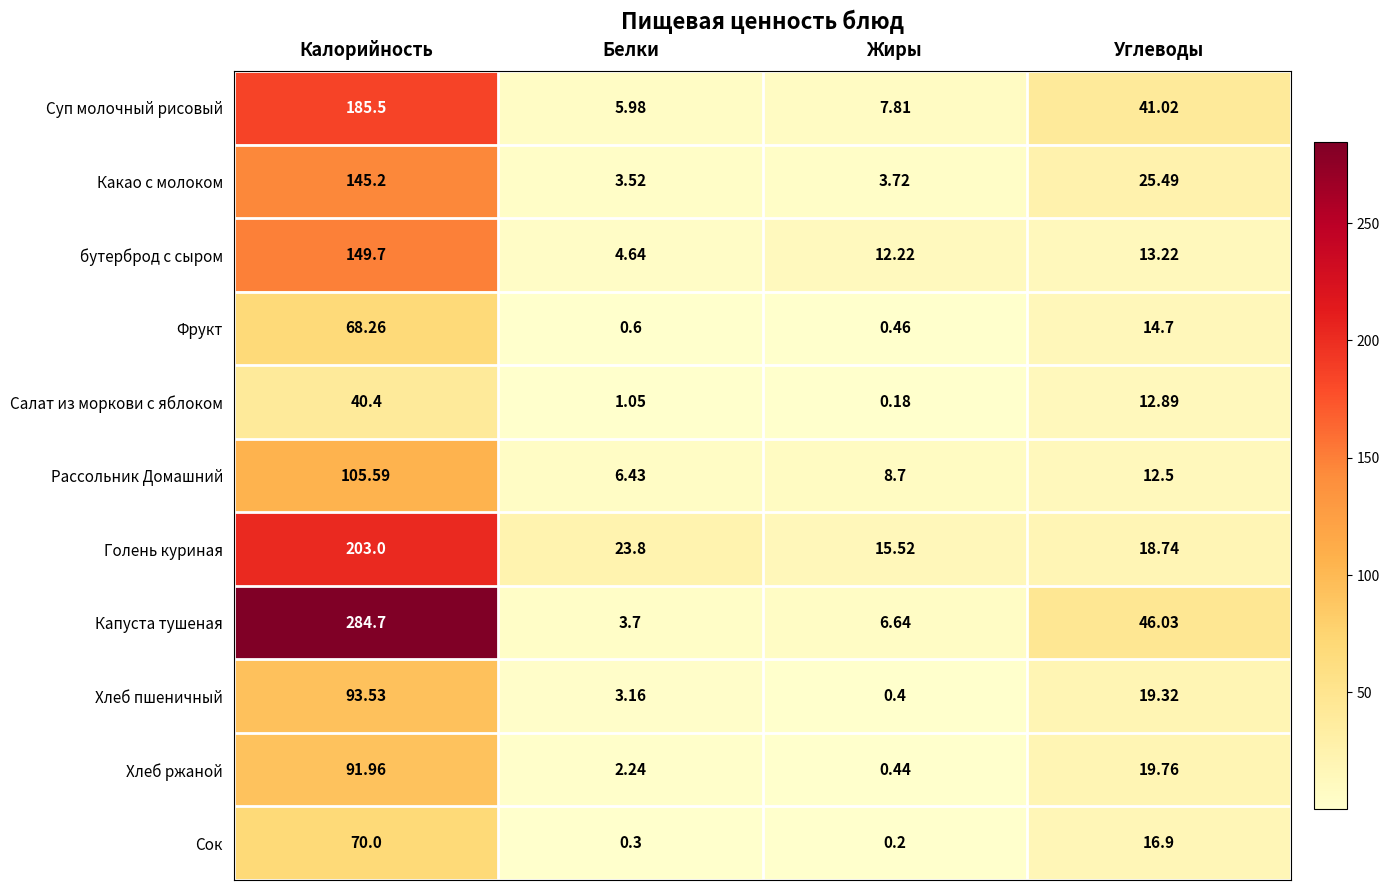

Where does the Хлеб ржаной series first go above 19?

Калорийность